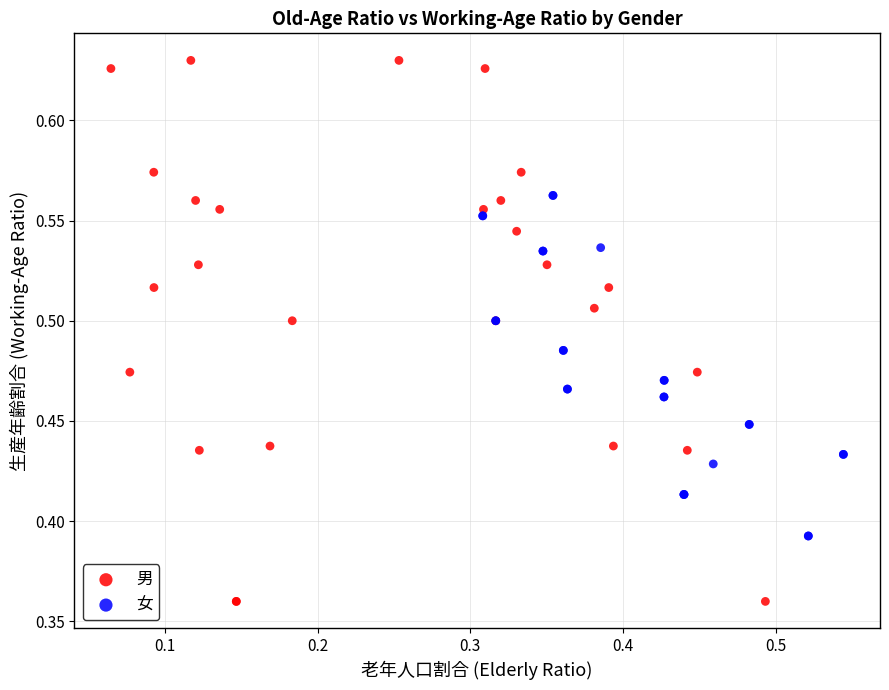

What are all the series names shown in the legend?

男, 女